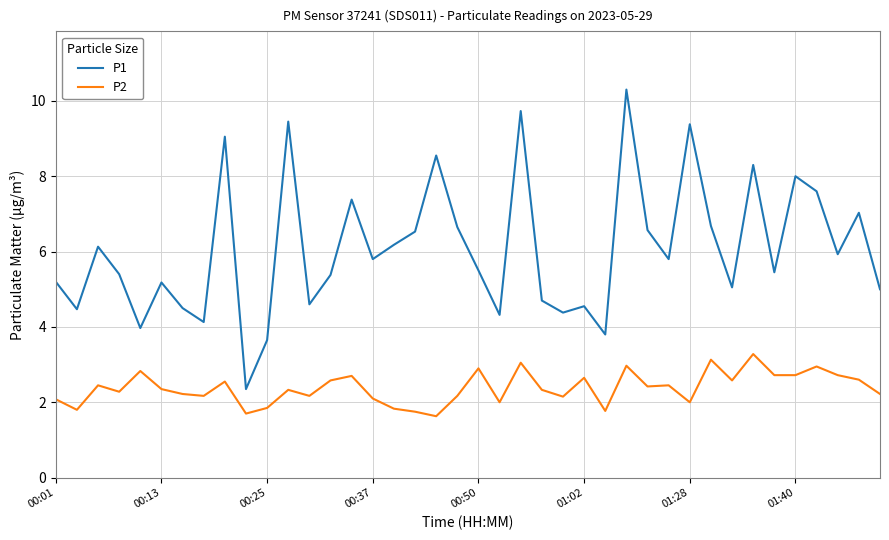

Does the chart display data point markers on the line(s)?

No